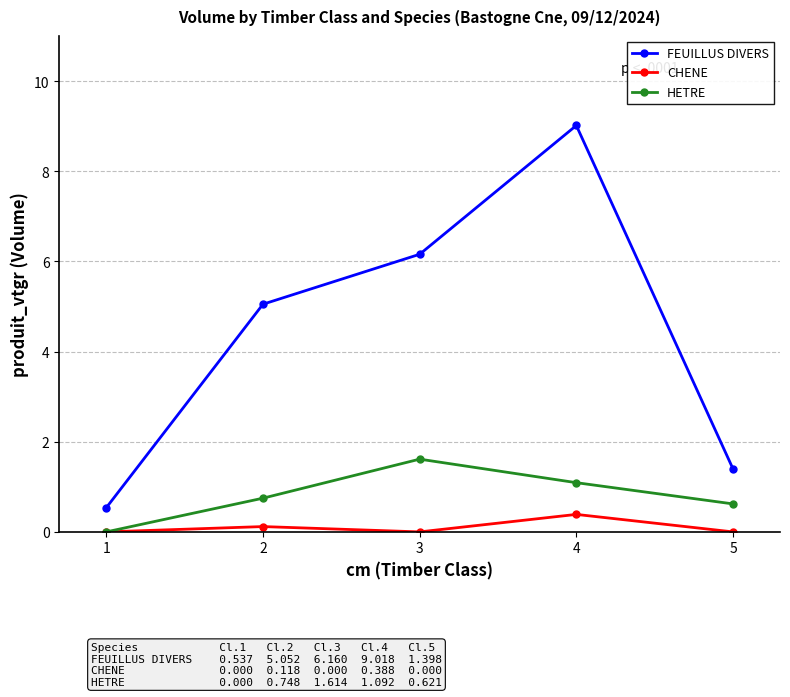

Rank the series by their average value, from lowest to highest.

CHENE, HETRE, FEUILLUS DIVERS